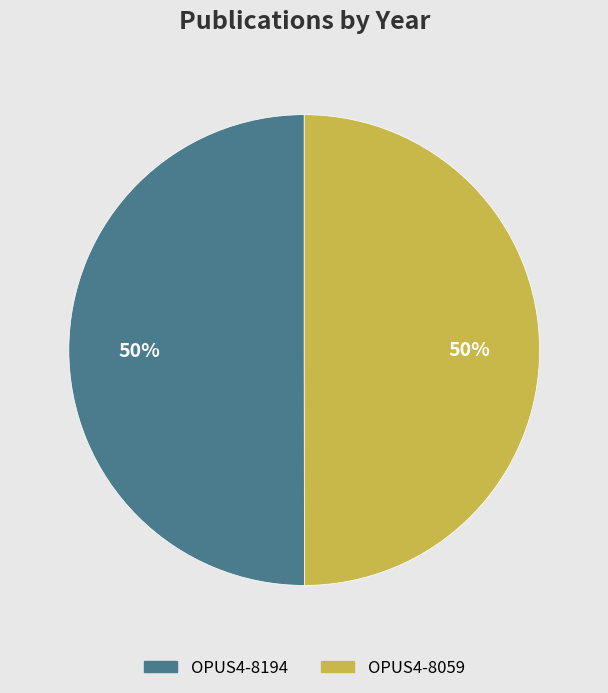

Do OPUS4-8059 and OPUS4-8194 together represent more than half of the pie?

Yes